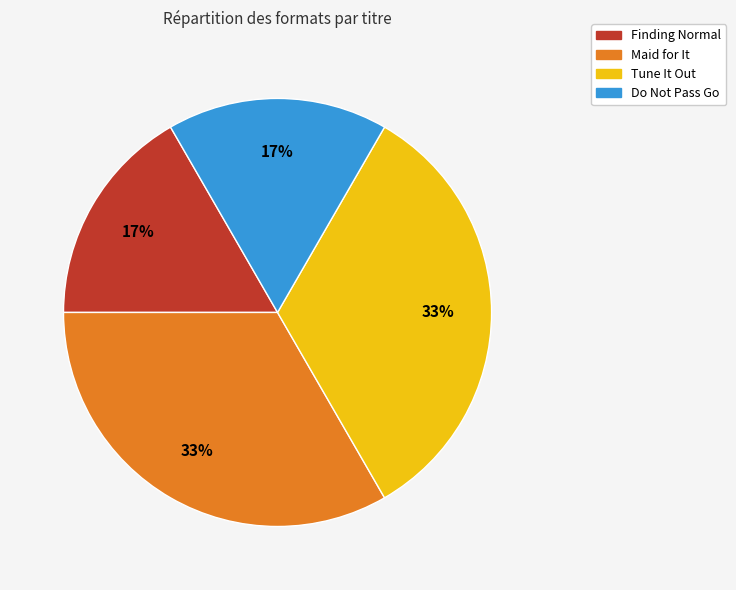

To the nearest percent, what is the combined percentage of Finding Normal and Tune It Out?

50%